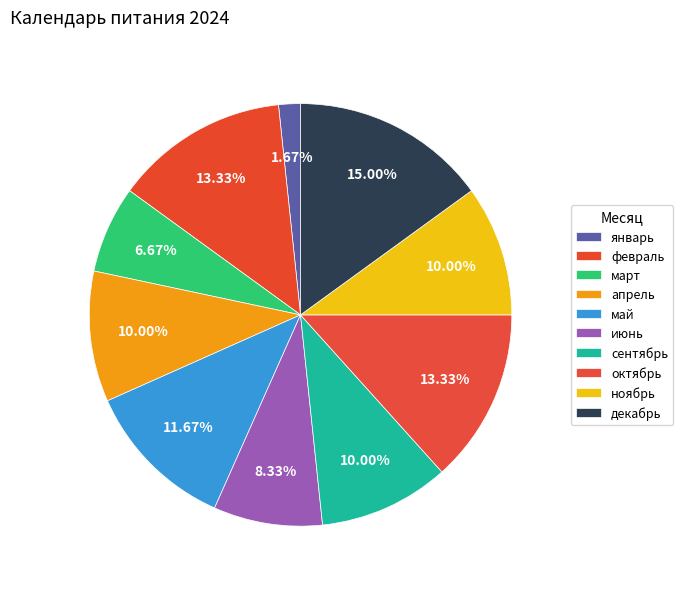

Count the number of slices in the pie.

10